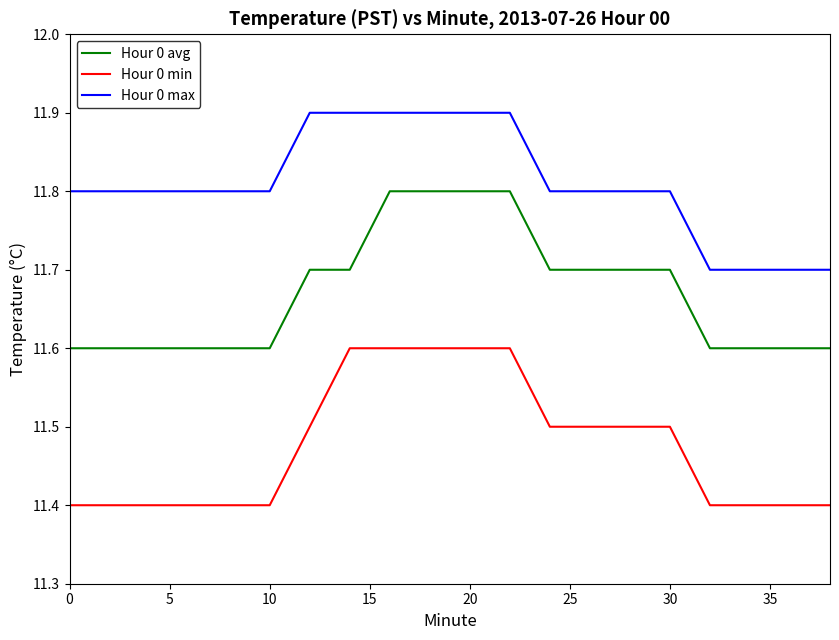

List the series in order of their peak value, highest first.

Hour 0 max, Hour 0 avg, Hour 0 min